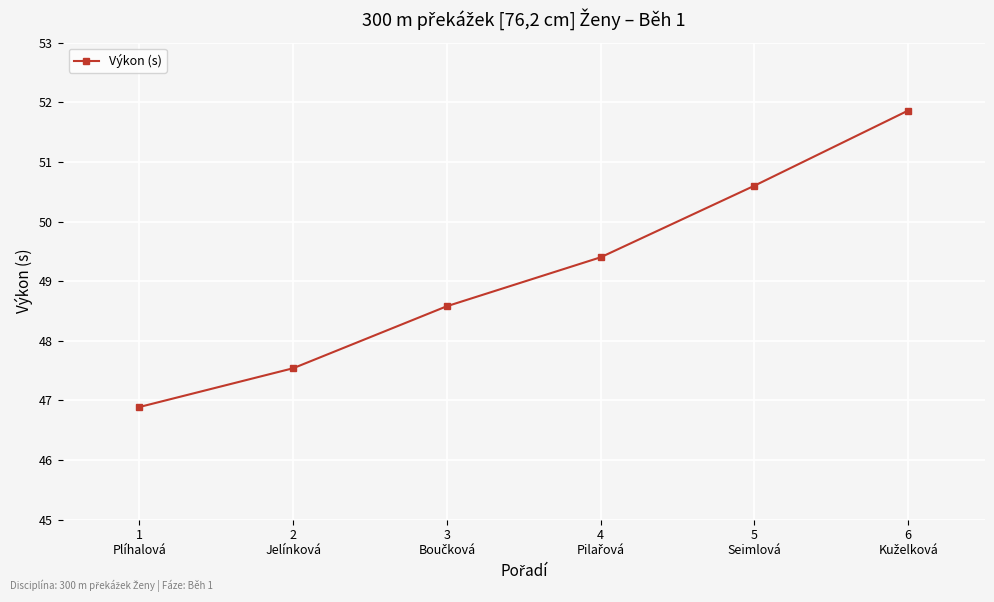

True or false: the data has more than 1 interior local peaks.

False